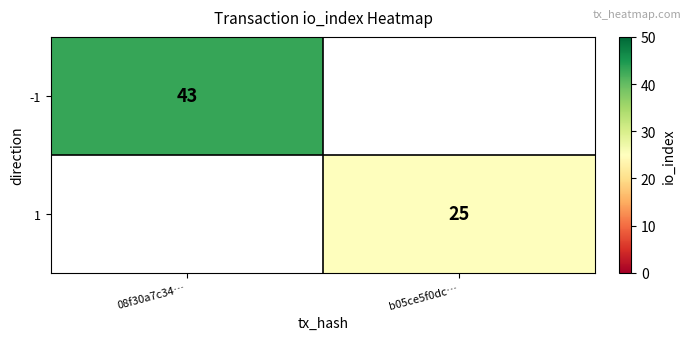

At which category does the chart reach its peak across all series?

08f30a7c34…